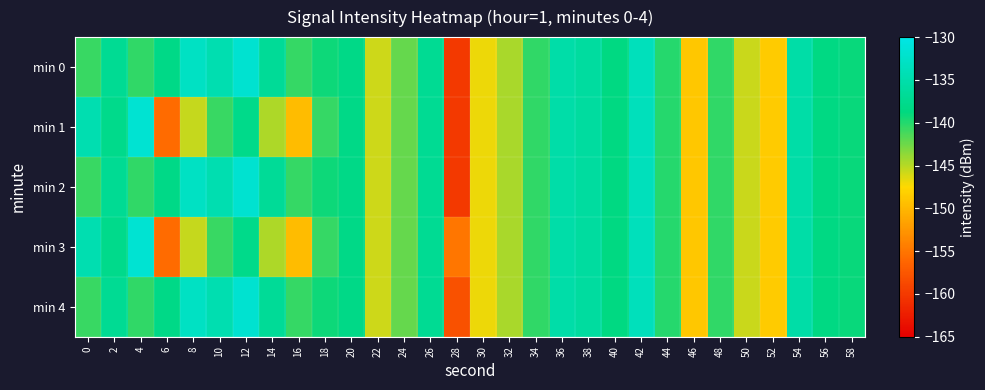

What is the spread (max minus min) of values at 18?

1.4